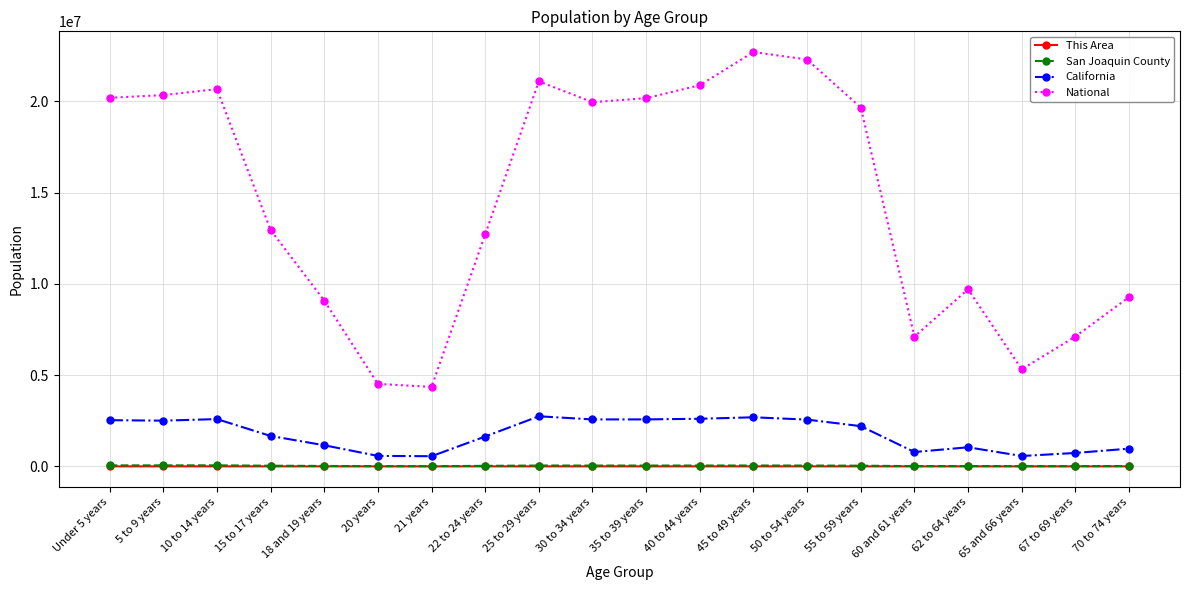

Where does the National series first go above 19664805?

Under 5 years